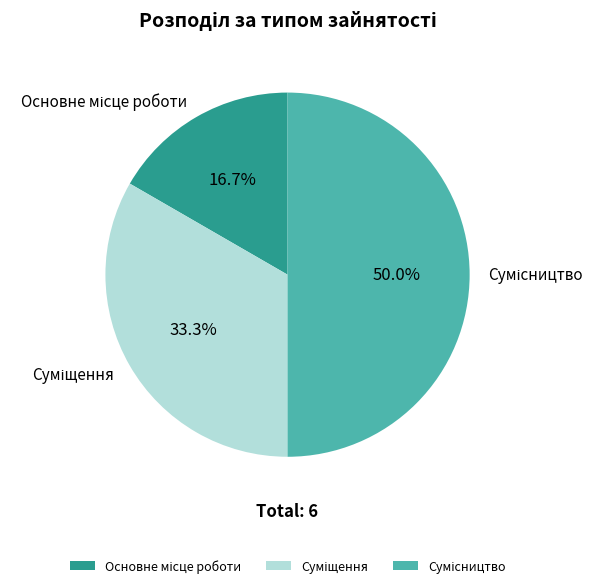

Does any single category account for the majority?

No